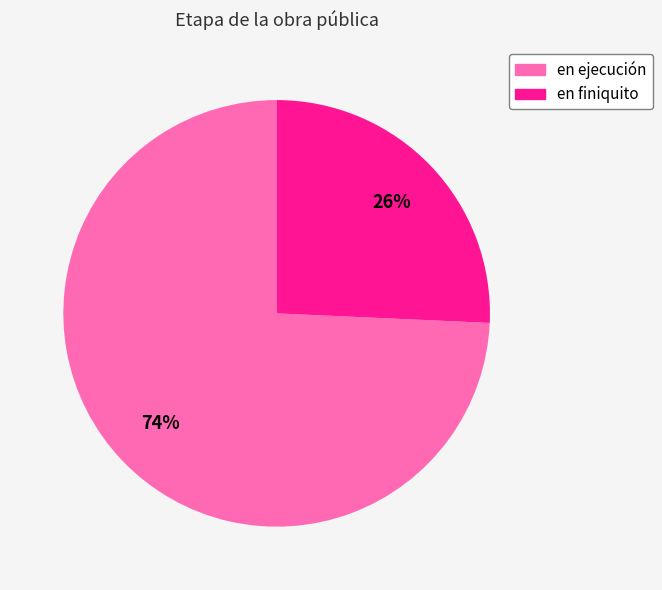

Count the number of slices in the pie.

2